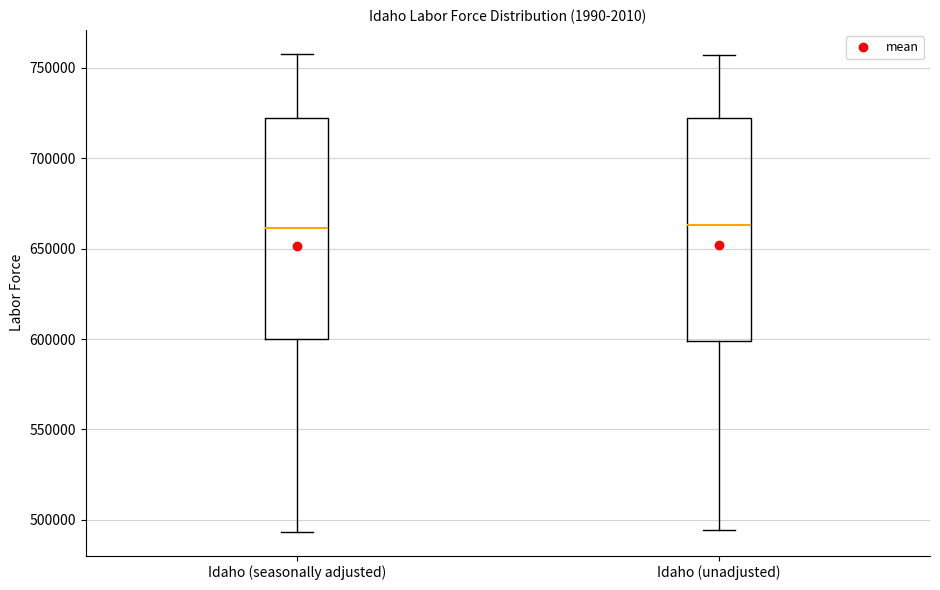

Reading left to right, read every box against the y-axis: the position of its median line, the range the box covers, and the ends of its whiskers. The values are not printed on the chart, so give them approximately, as read against the axis.

Idaho (seasonally adjusted): median 660000, box 600000 to 720000, whiskers 495000 to 760000
Idaho (unadjusted): median 665000, box 600000 to 720000, whiskers 495000 to 755000